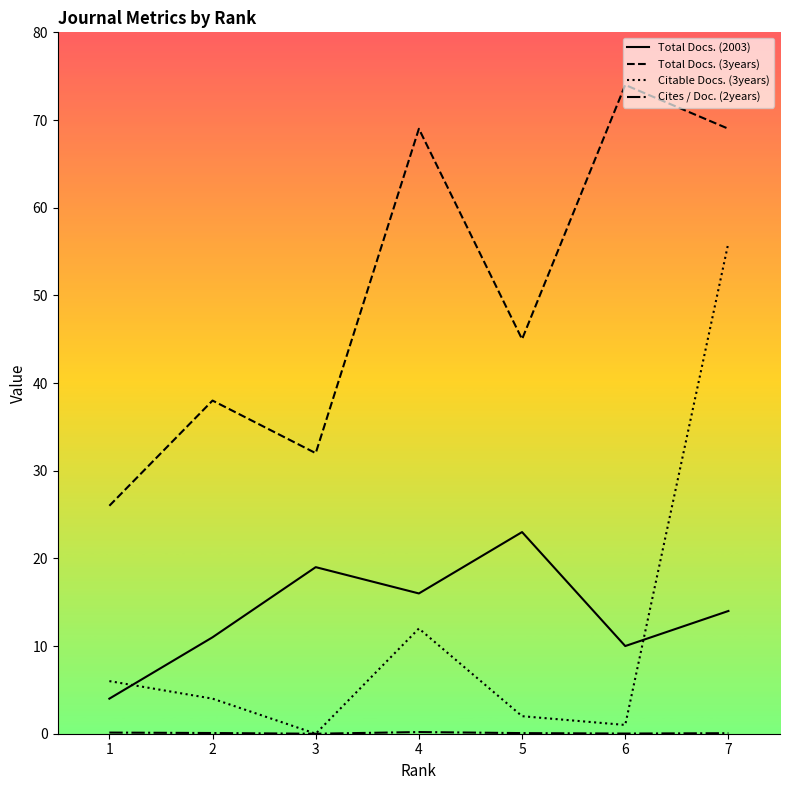

Is this an area chart (filled region under the line)?

No